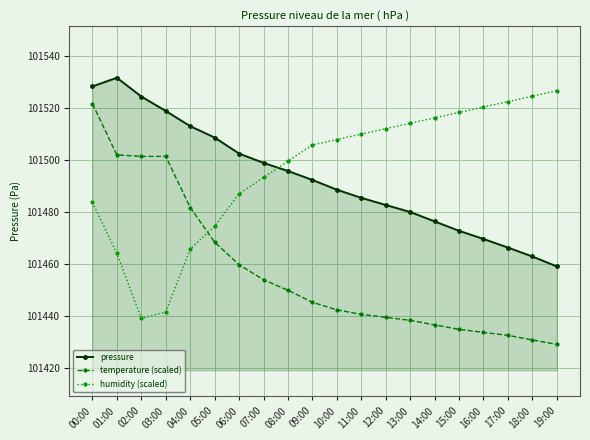

Where is pressure nearest to the value 101495?

08:00